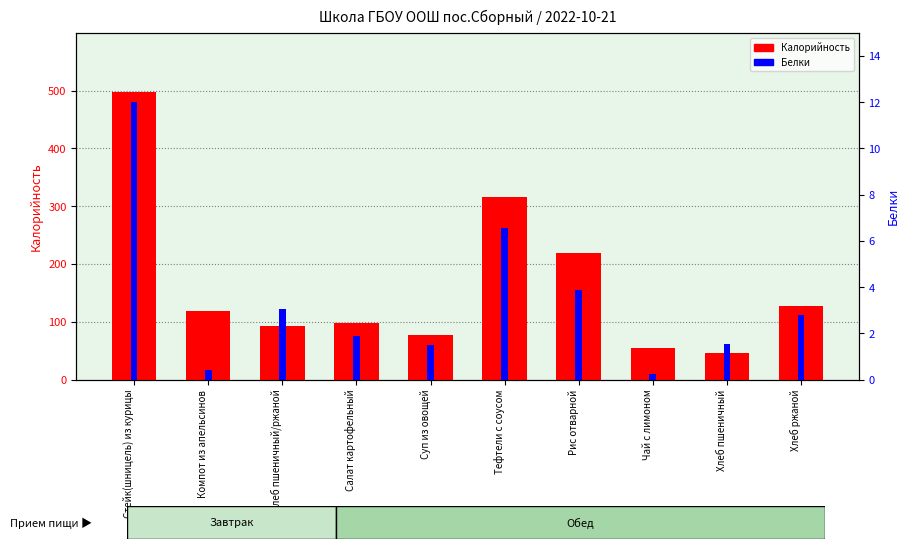

Which series has the largest range (max minus min)?

Калорийность